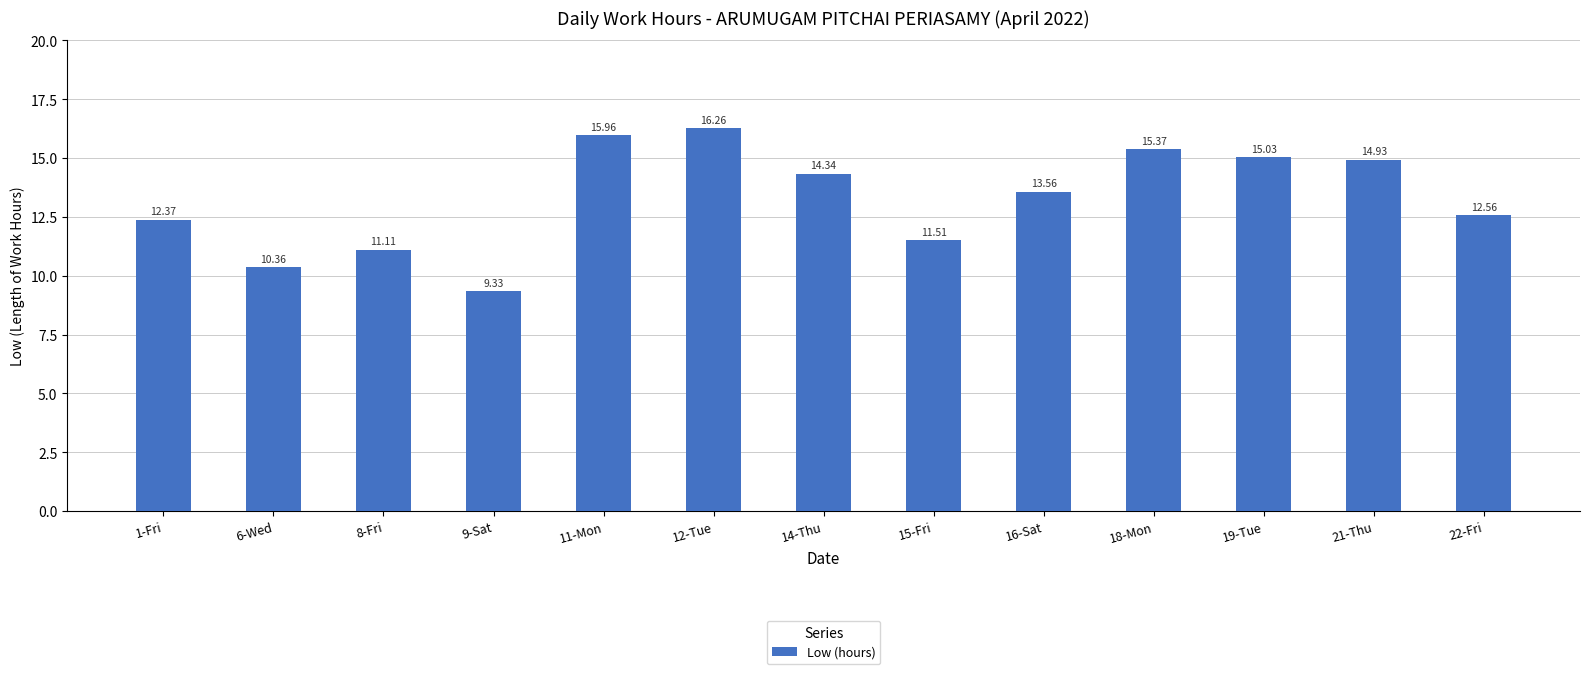

What is the value of the 6th bar from the left?

16.3